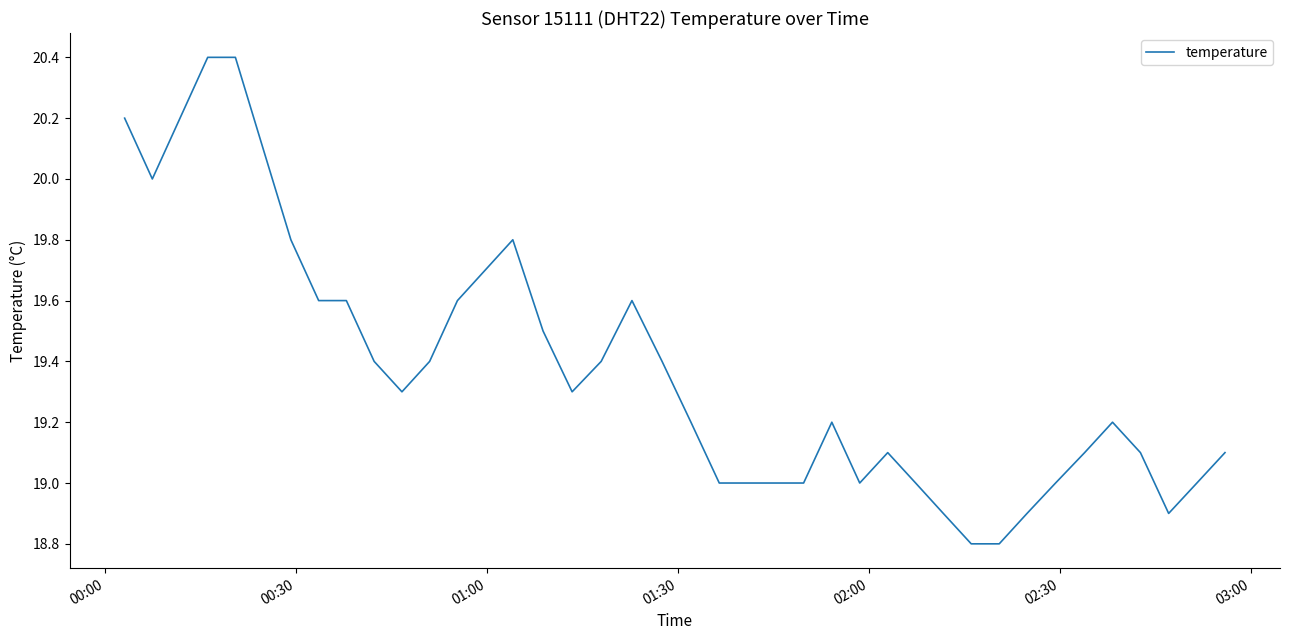

What is the difference between the maximum and minimum values?

1.6